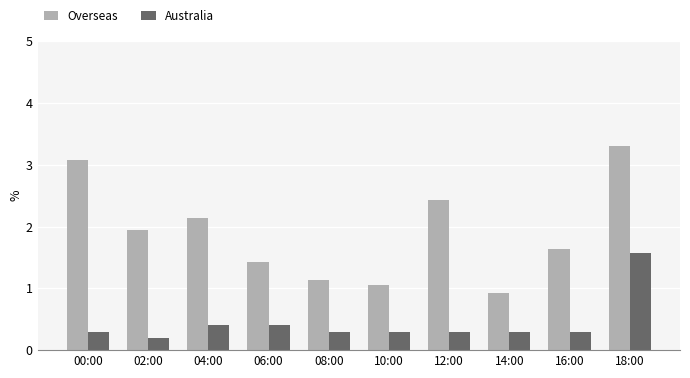

What is the smallest value displayed?

0.2